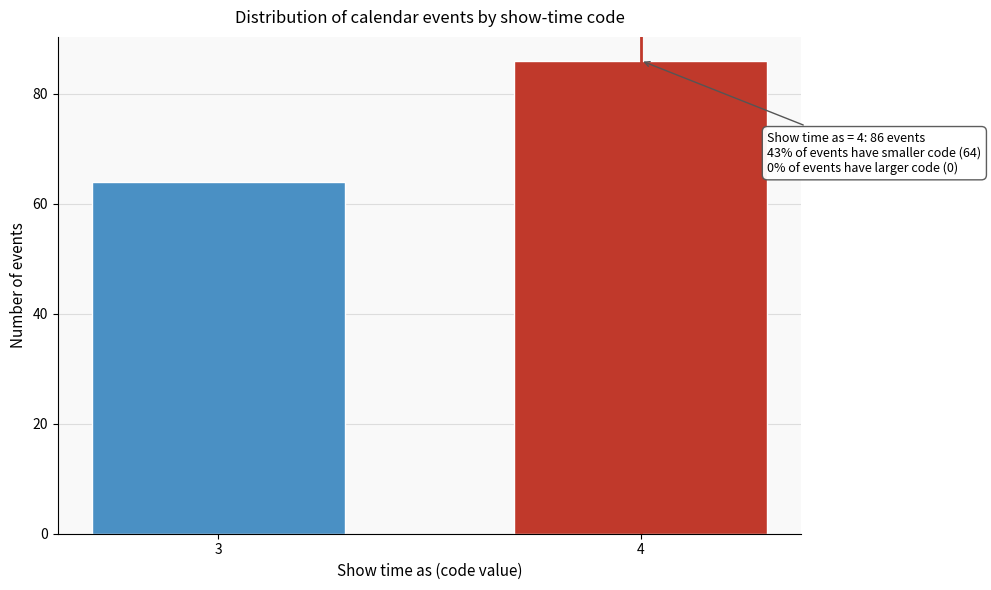

Reading left to right, list all the values displayed in this chart.

64	86